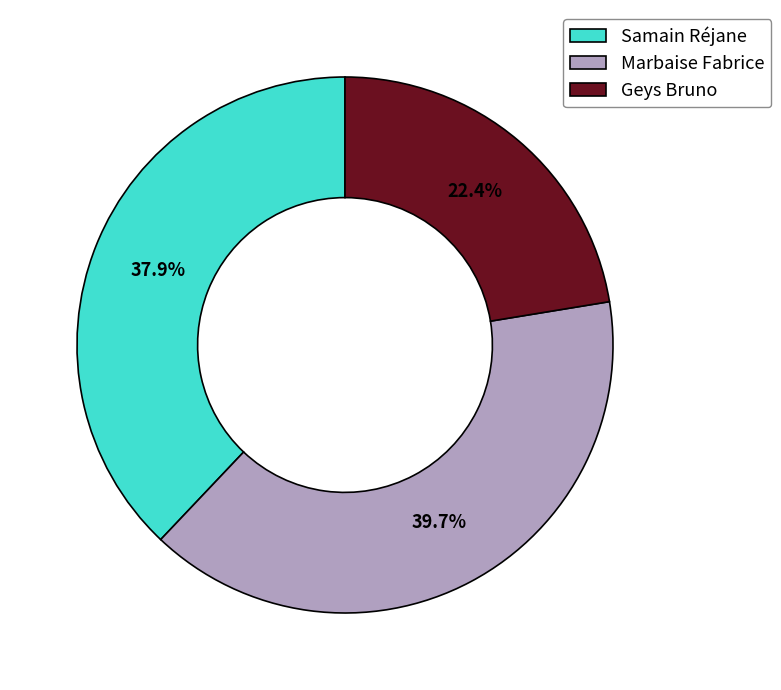

The Geys Bruno slice represents 36% of the pie. True or false?

False